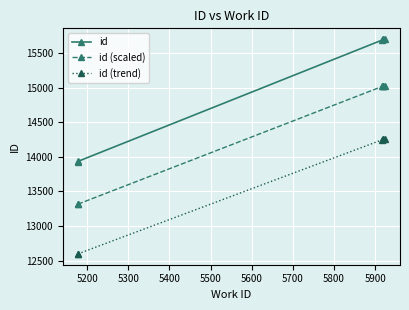

Reading right to left, list all the values displayed in this chart.

id: 15701.0	15698.0	15697.0	15687.0	13935.0	13932.0
id (scaled): 15030.0	15027.1	15026.1	15016.4	13316.9	13314.0
id (trend): 14258.9	14256.1	14255.2	14245.8	12598.9	12596.1